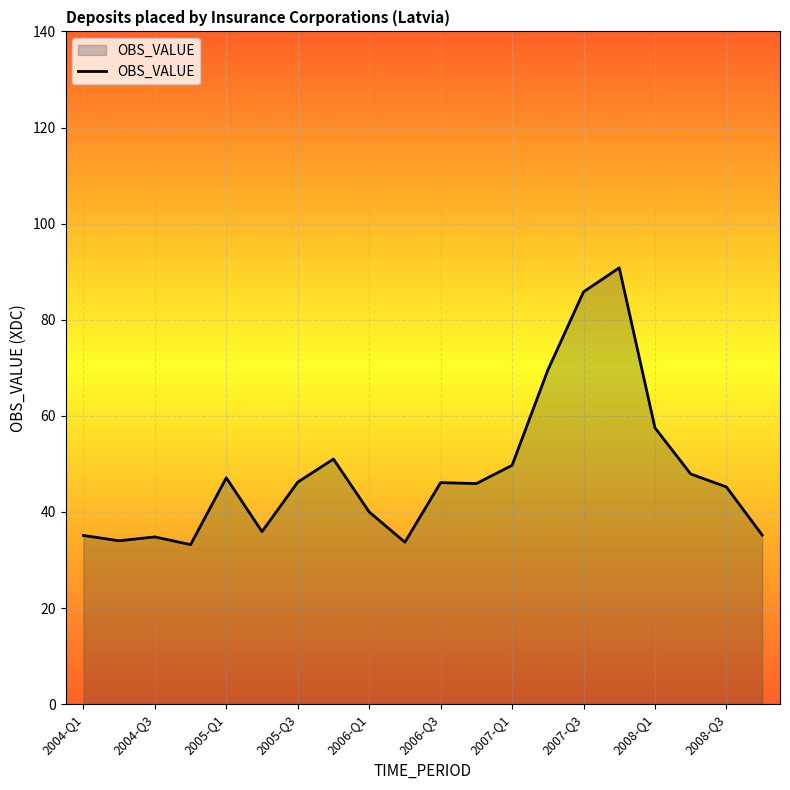

What is the difference between the maximum and minimum values?

57.6